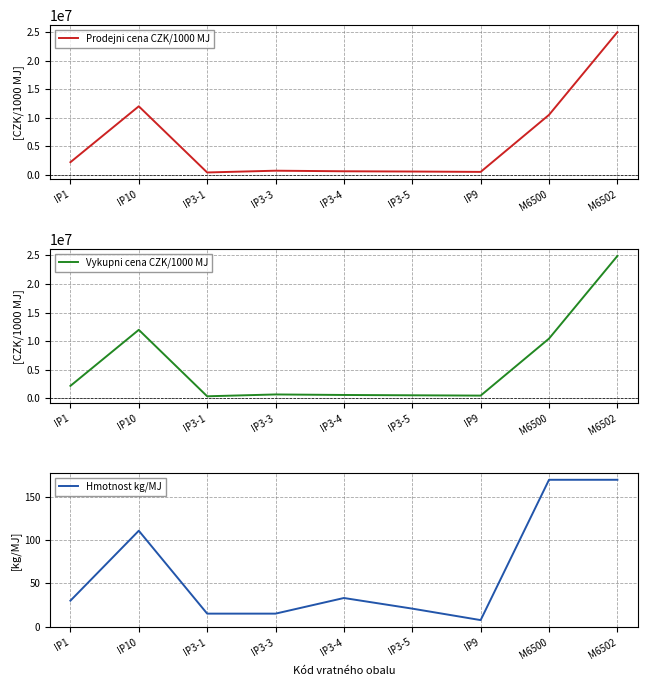

What is the label of the 5th point from the right?

IP3-4